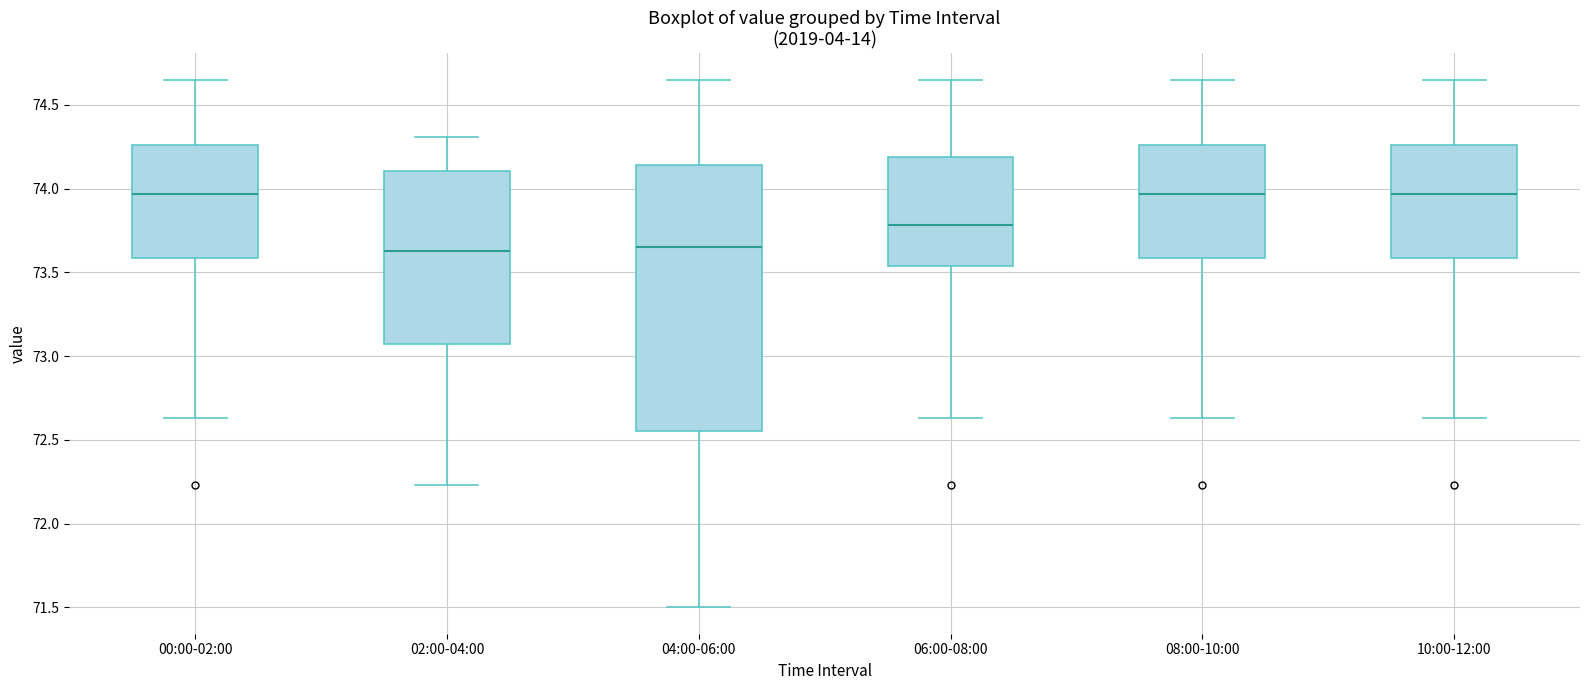

Which box is the tallest, from its lower edge to its upper edge?

04:00-06:00